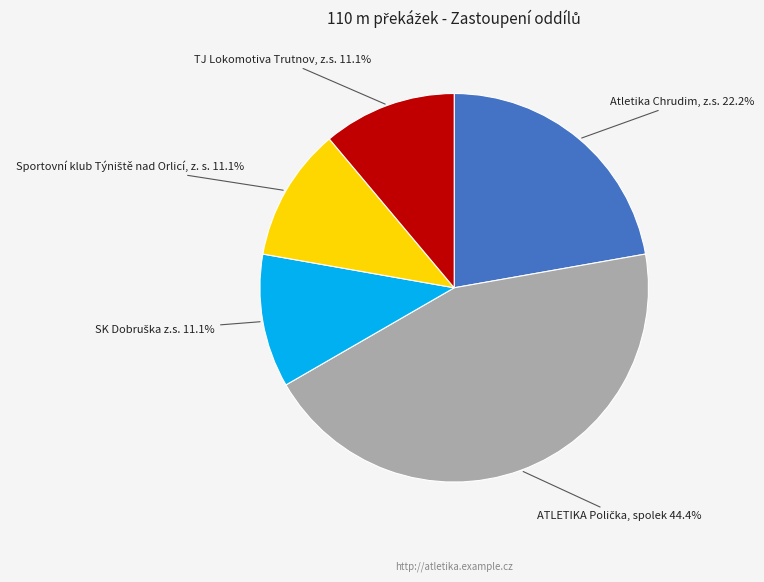

Is there any slice that represents more than half of the pie?

No